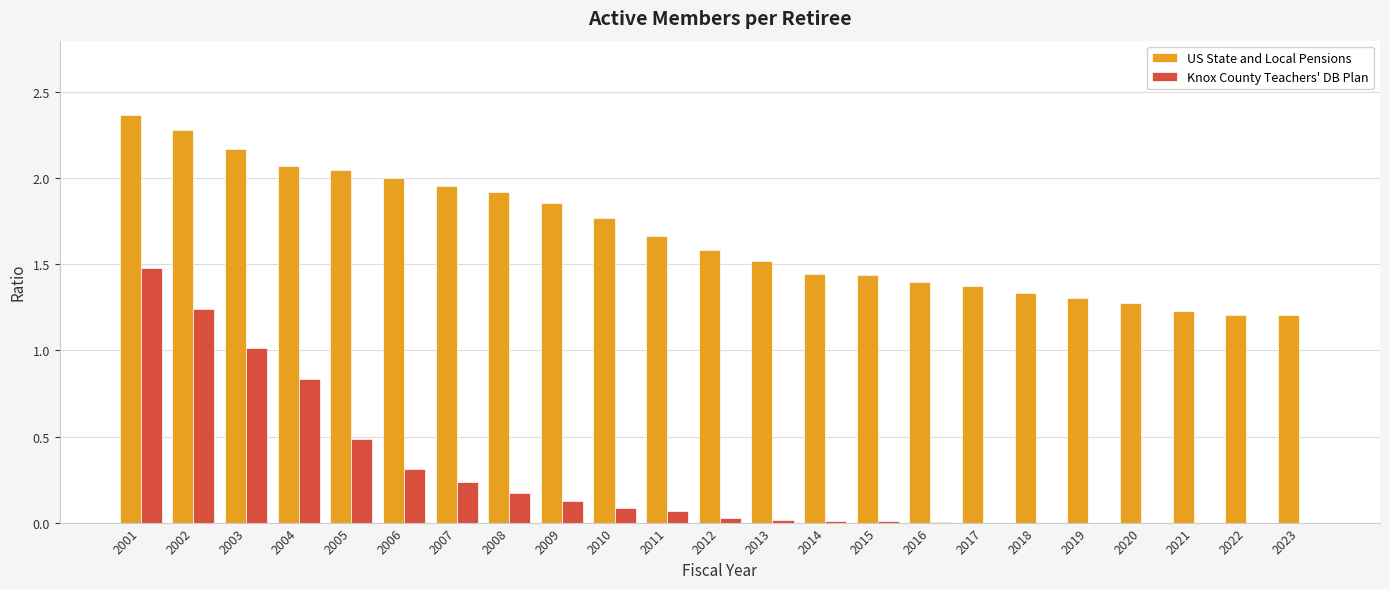

What is the sum of all US State and Local Pensions values?

38.4